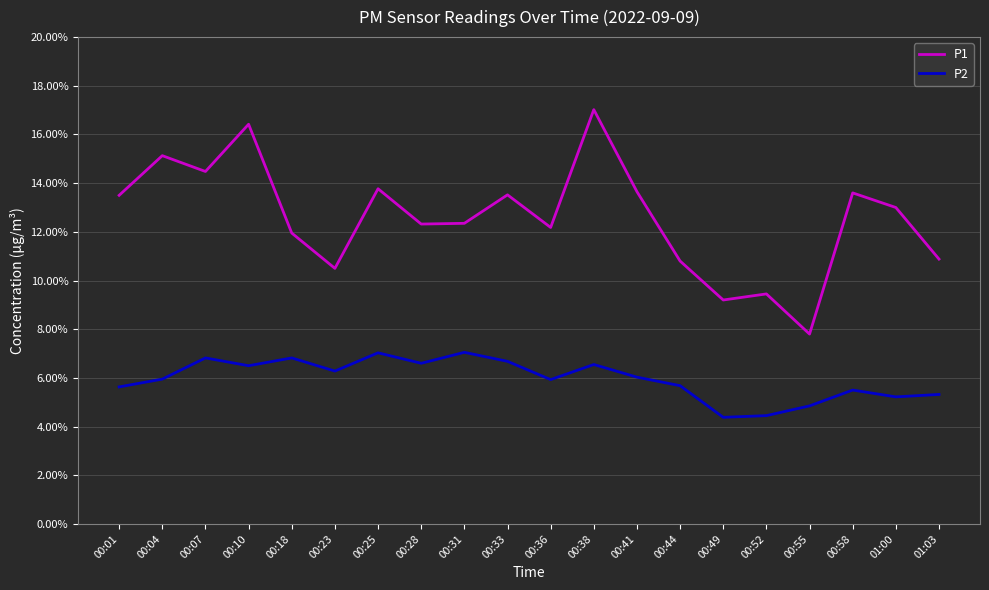

What are all the series names shown in the legend?

P1, P2